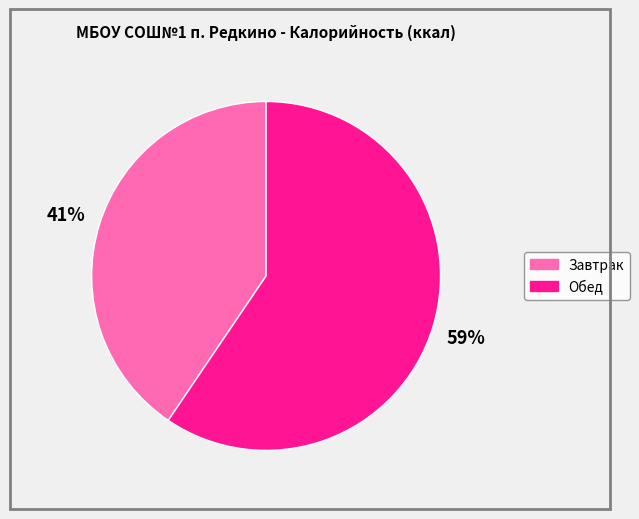

Which has a higher value, Обед or Завтрак?

Обед